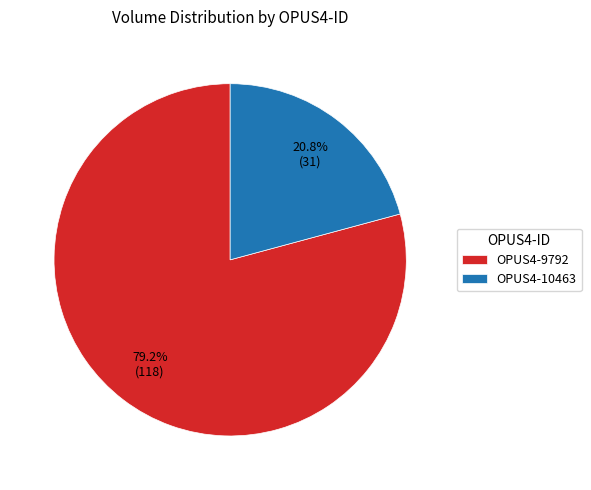

To the nearest percent, what is the difference between the OPUS4-9792 and OPUS4-10463 slice percentages?

58%